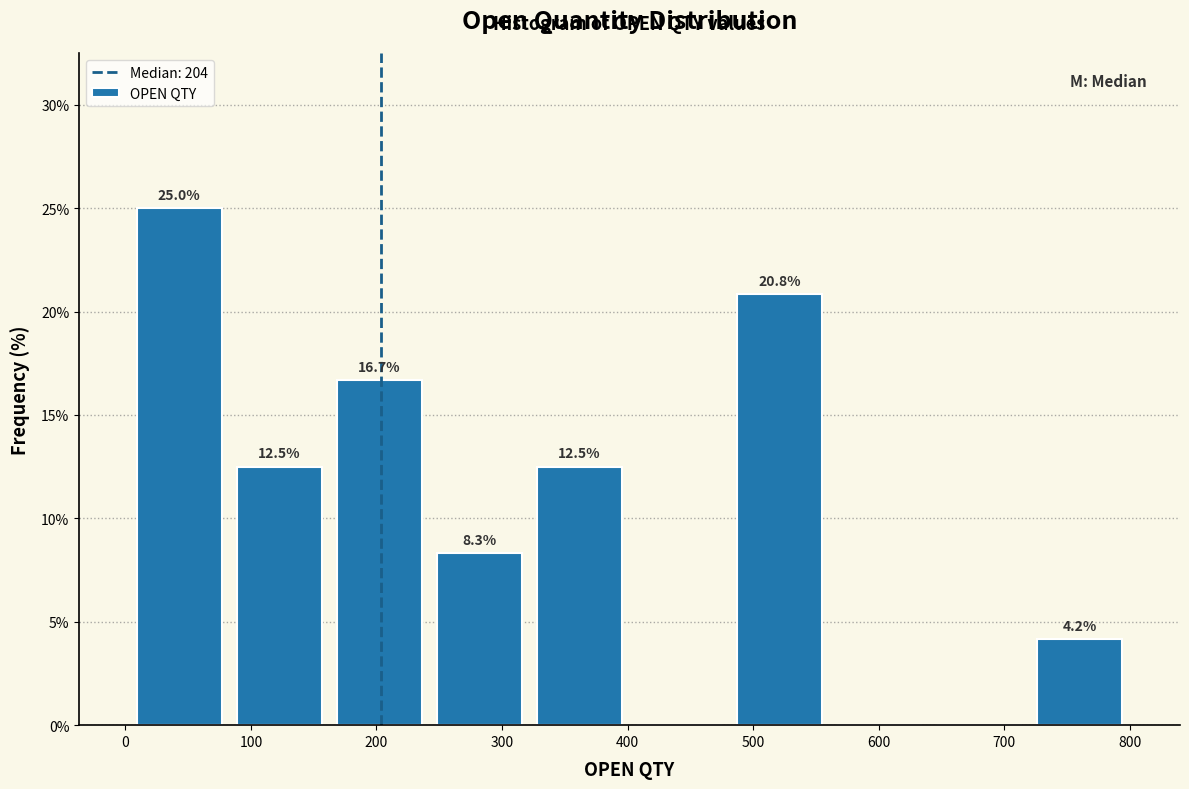

Over which range of the x-axis is the bar tallest?

0 to 80